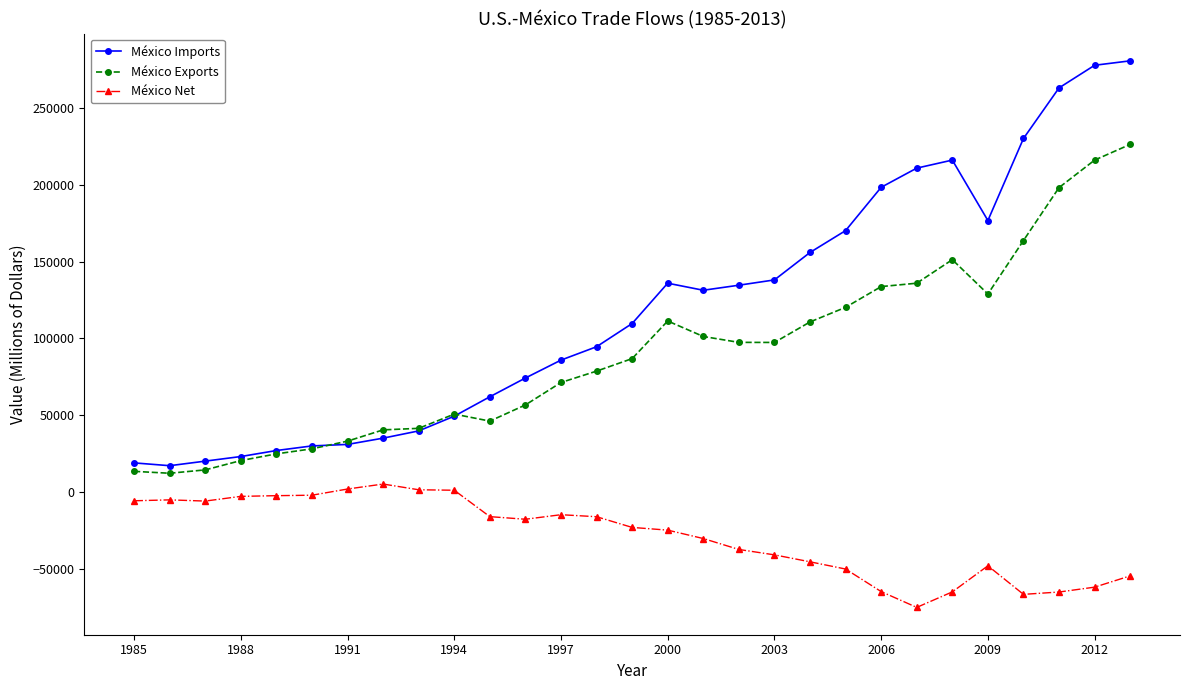

At how many categories does at least one series exceed 222094?

4